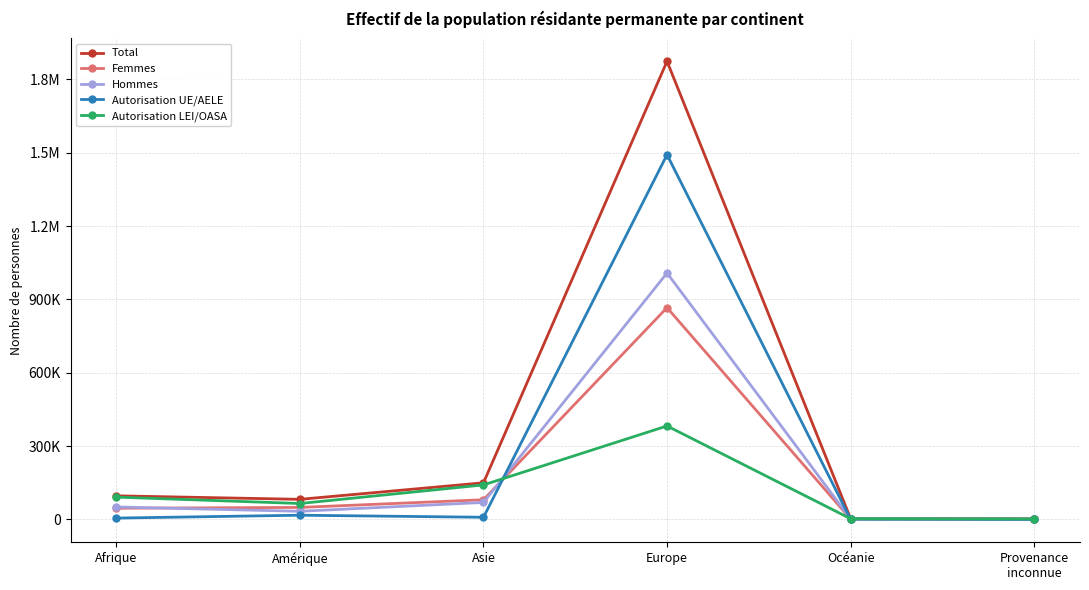

What are all the series names shown in the legend?

Total, Femmes, Hommes, Autorisation UE/AELE, Autorisation LEI/OASA